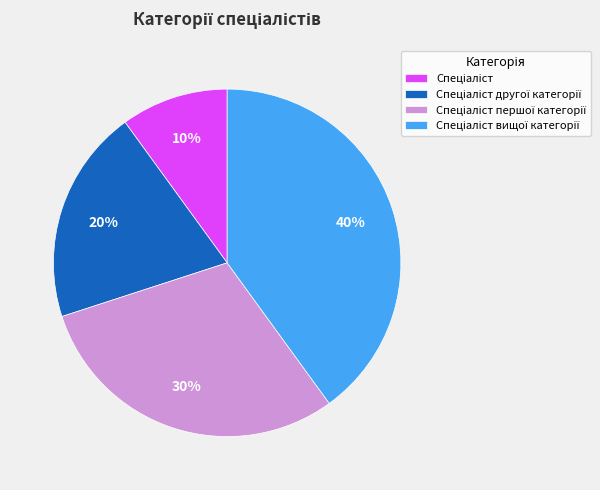

How many segments does this pie chart have?

4